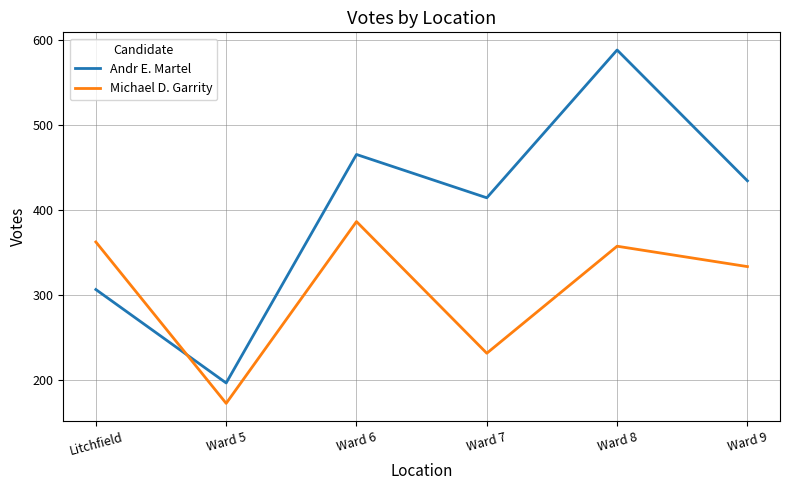

At which label is Andr E. Martel closest to 392?

Ward 7